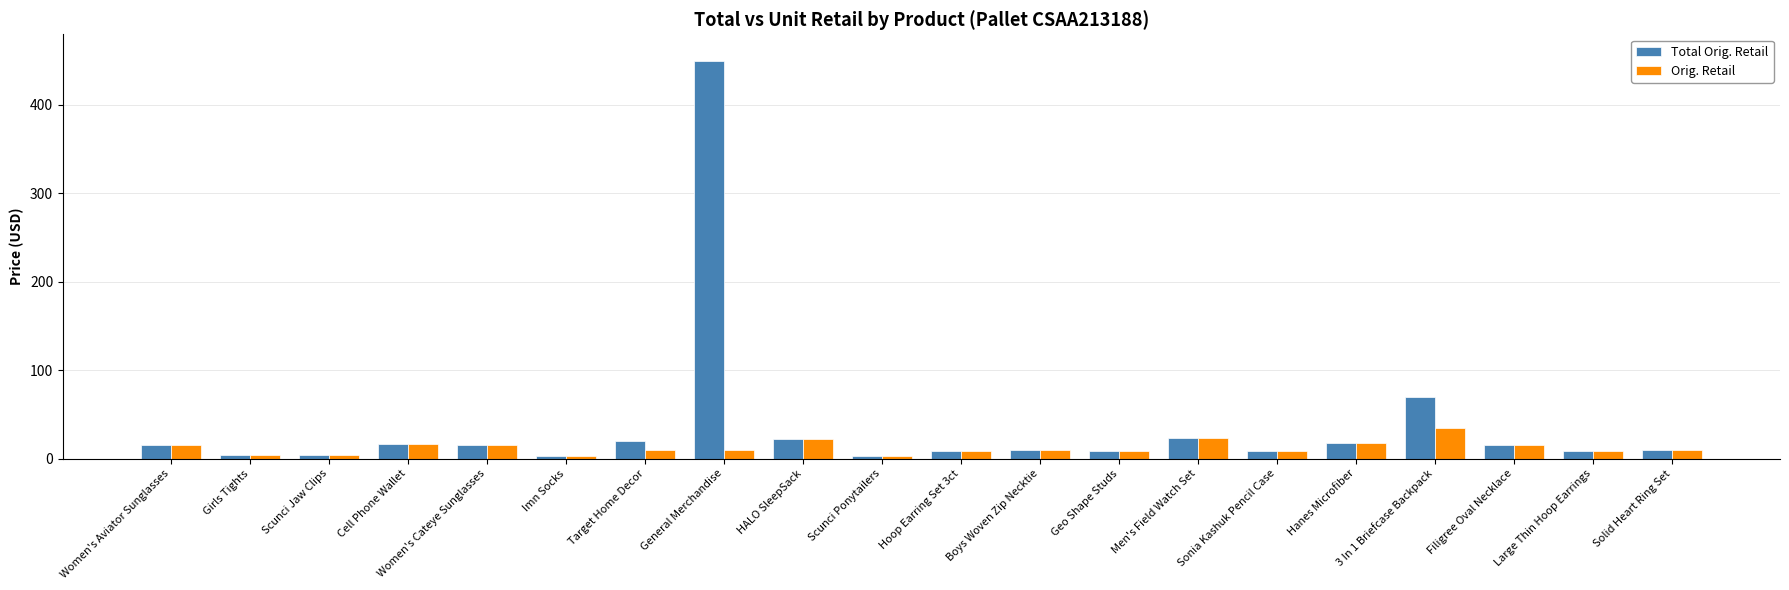

Which series has the widest spread of values?

Total Orig. Retail